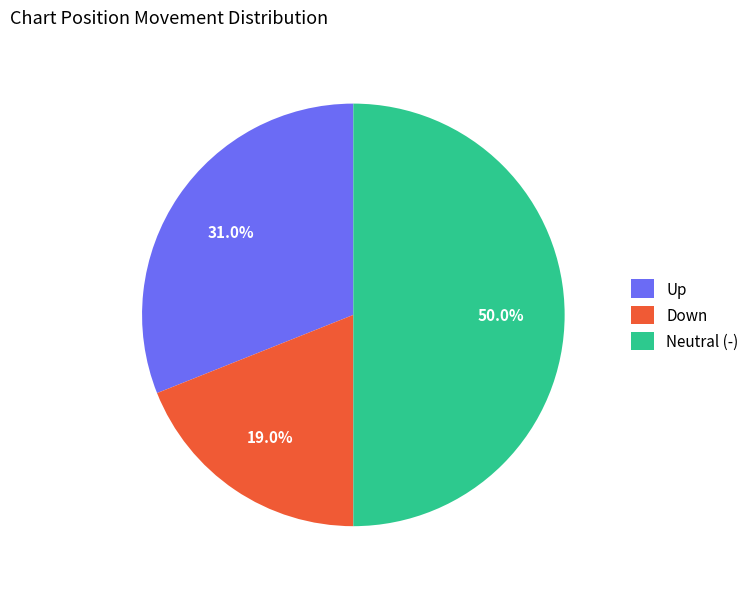

How many slices are in this pie chart?

3